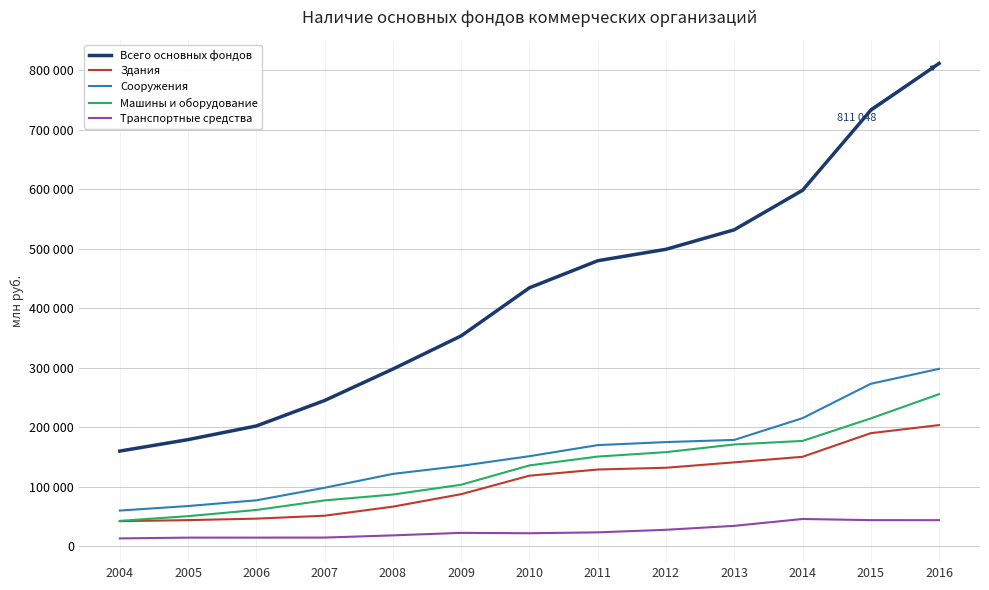

True or false: Всего основных фондов and Машины и оборудование cross at least once.

False